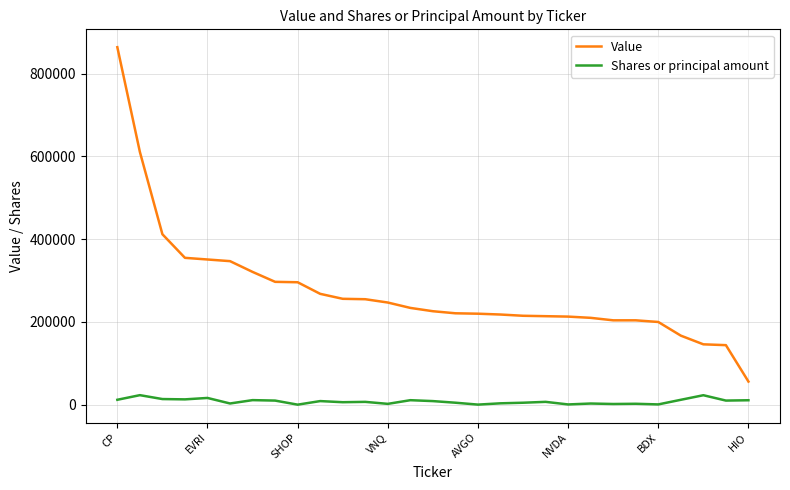

Which series has the widest spread of values?

Value